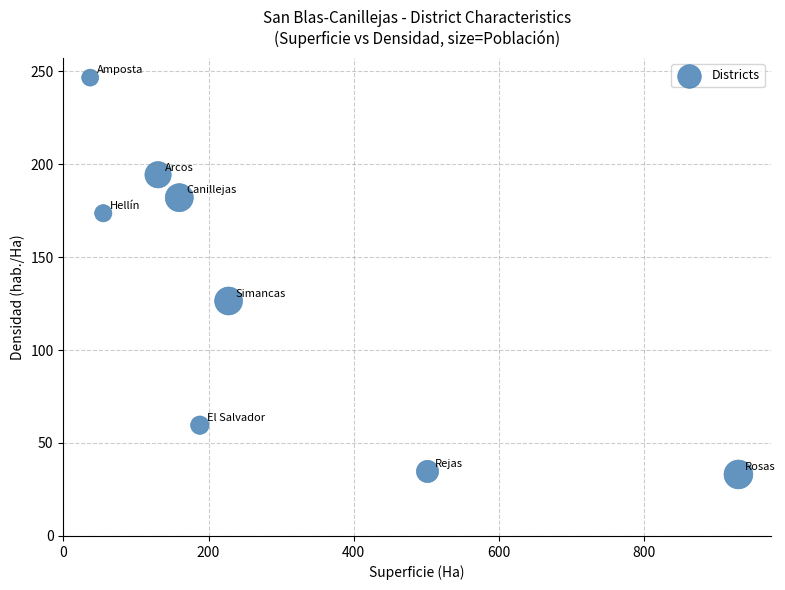

What is the average X value?

278.7